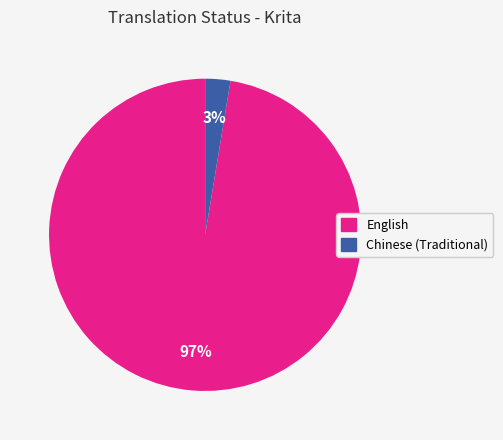

To the nearest percent, what is the combined percentage of Chinese (Traditional) and English?

100%